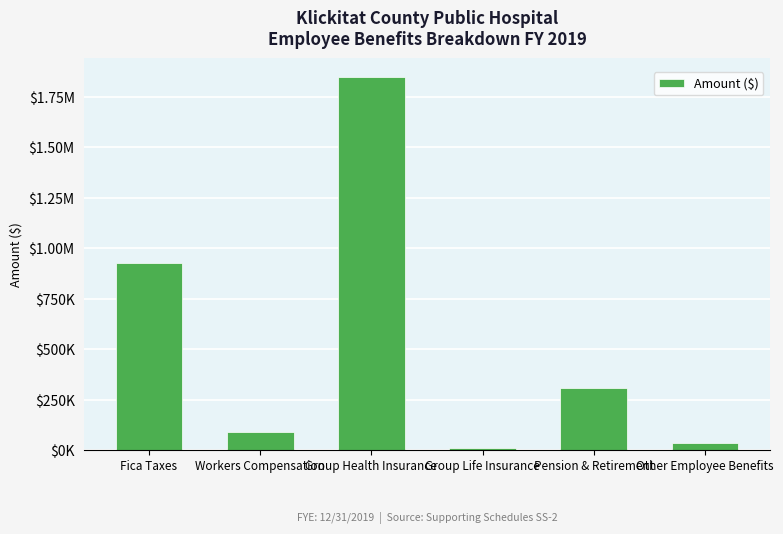

Does the chart contain any negative values?

No